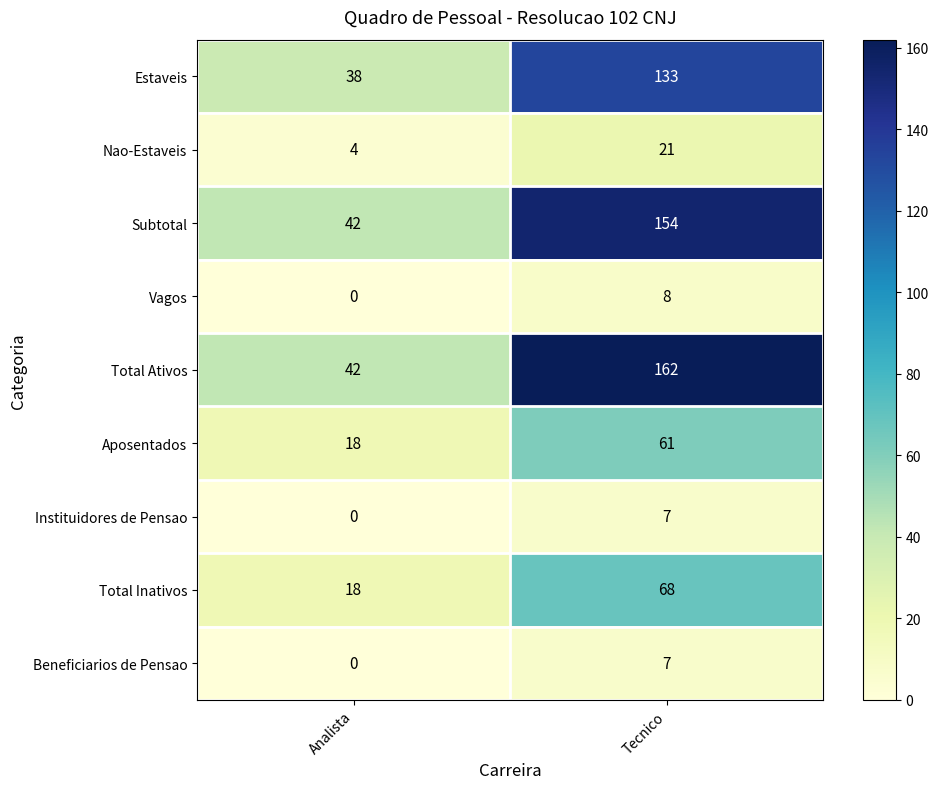

Reading left to right, list all the values displayed in this chart.

Estaveis: Analista=38	Tecnico=133
Nao-Estaveis: Analista=4	Tecnico=21
Subtotal: Analista=42	Tecnico=154
Vagos: Analista=0	Tecnico=8
Total Ativos: Analista=42	Tecnico=162
Aposentados: Analista=18	Tecnico=61
Instituidores de Pensao: Analista=0	Tecnico=7
Total Inativos: Analista=18	Tecnico=68
Beneficiarios de Pensao: Analista=0	Tecnico=7